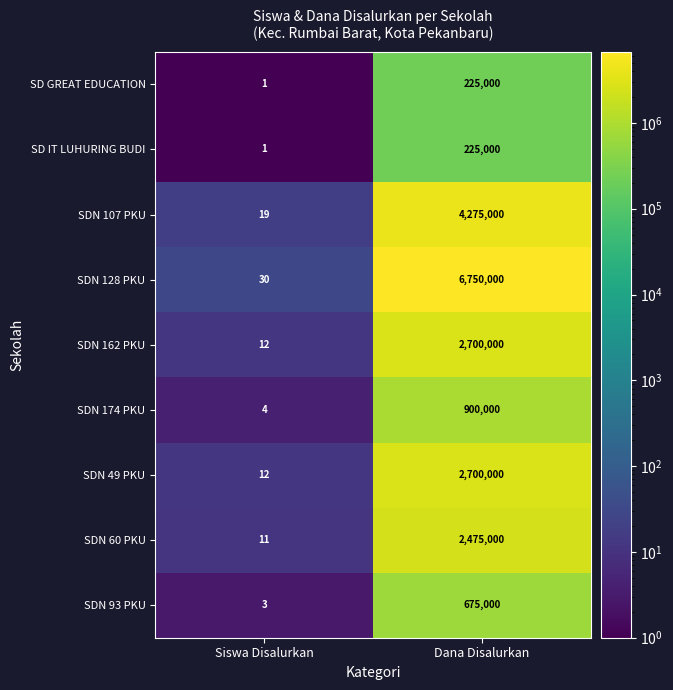

Which series changed the most between Siswa Disalurkan and Dana Disalurkan?

SDN 128 PKU